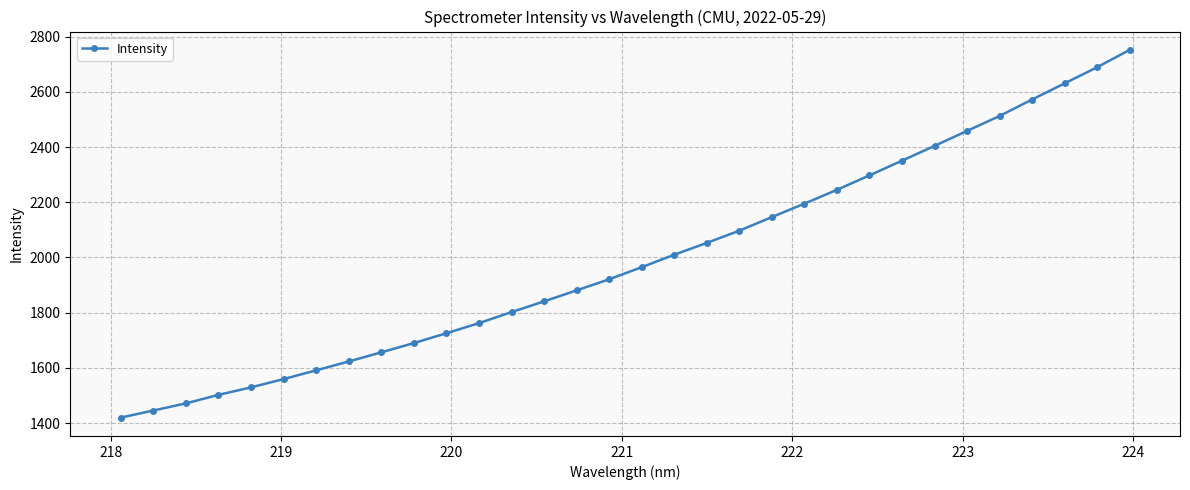

What is the difference between the maximum and second lowest values?

1305.8